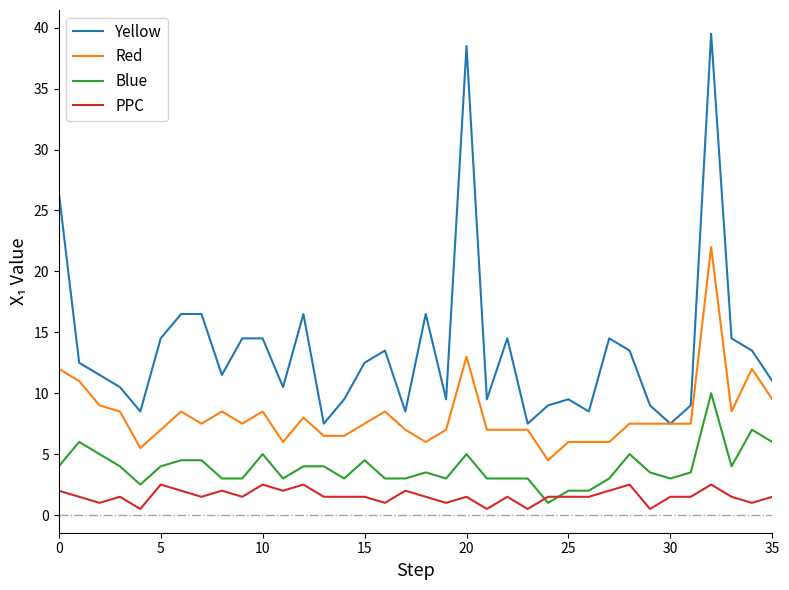

Rank the series by their maximum value, from highest to lowest.

Yellow, Red, Blue, PPC